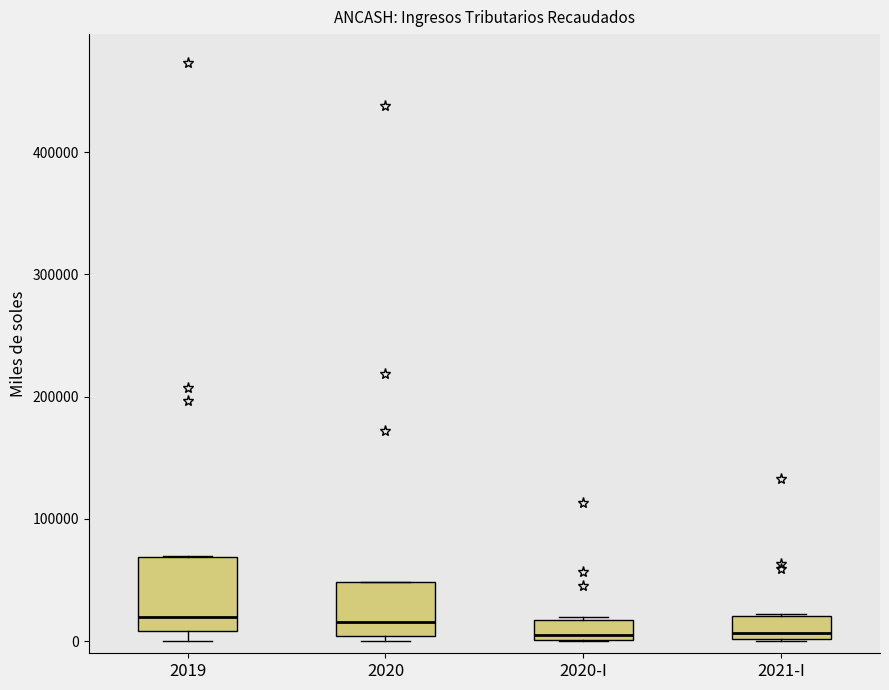

Reading left to right, read every box against the y-axis: the position of its median line, the range the box covers, and the ends of its whiskers. The values are not printed on the chart, so give them approximately, as read against the axis.

2019: median 20000, box 10000 to 70000, whiskers 0 to 70000
2020: median 20000, box 0 to 50000, whiskers 0 (just below the box's lower edge) to 50000
2020-I: median 0 (just above the box's lower edge), box 0 to 20000, whiskers 0 to 20000
2021-I: median 10000, box 0 to 20000, whiskers 0 to 20000